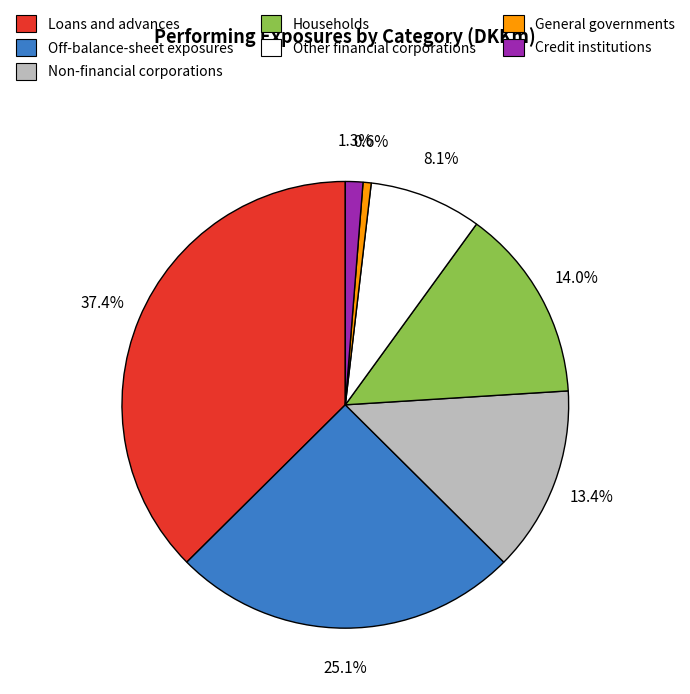

To the nearest percent, what is the difference between the General governments and Other financial corporations slice percentages?

8%